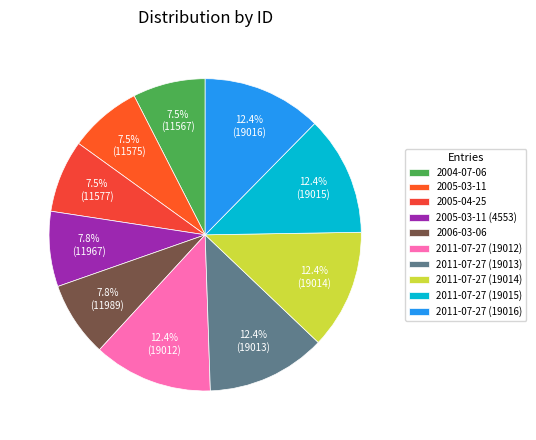

Between 2011-07-27 (19012) and 2011-07-27 (19015), which is larger?

2011-07-27 (19015)